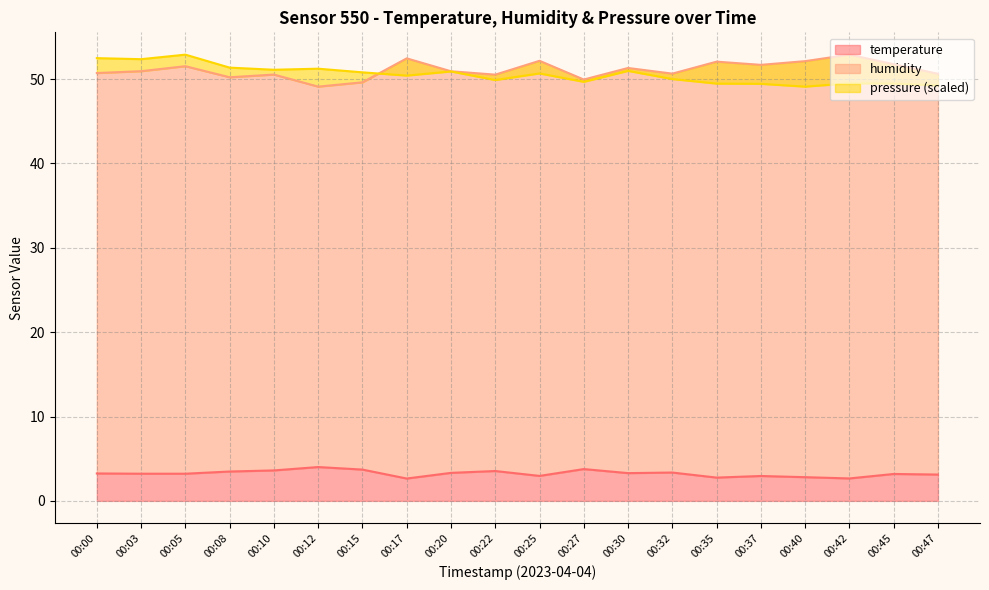

The temperature series shows 3.2 at 00:45. True or false?

True